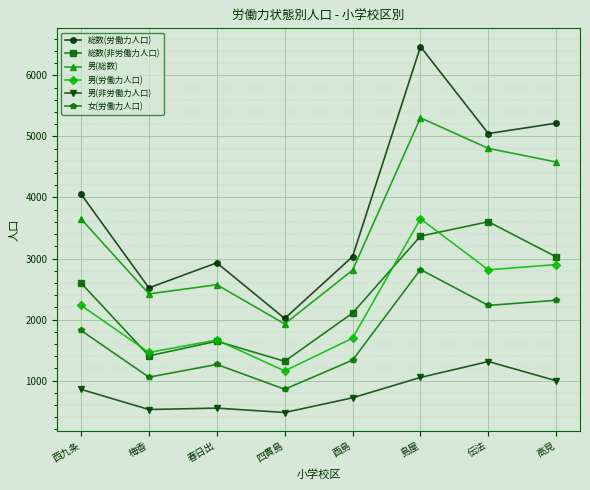

The value of 男(総数) at 高見 is 6696. True or false?

False